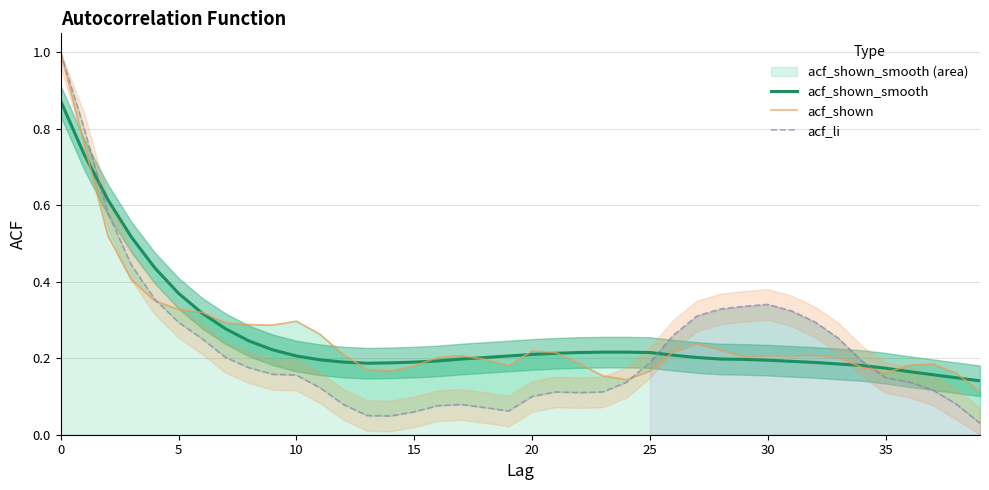

True or false: acf_shown and acf_shown_smooth intersect in this chart.

True